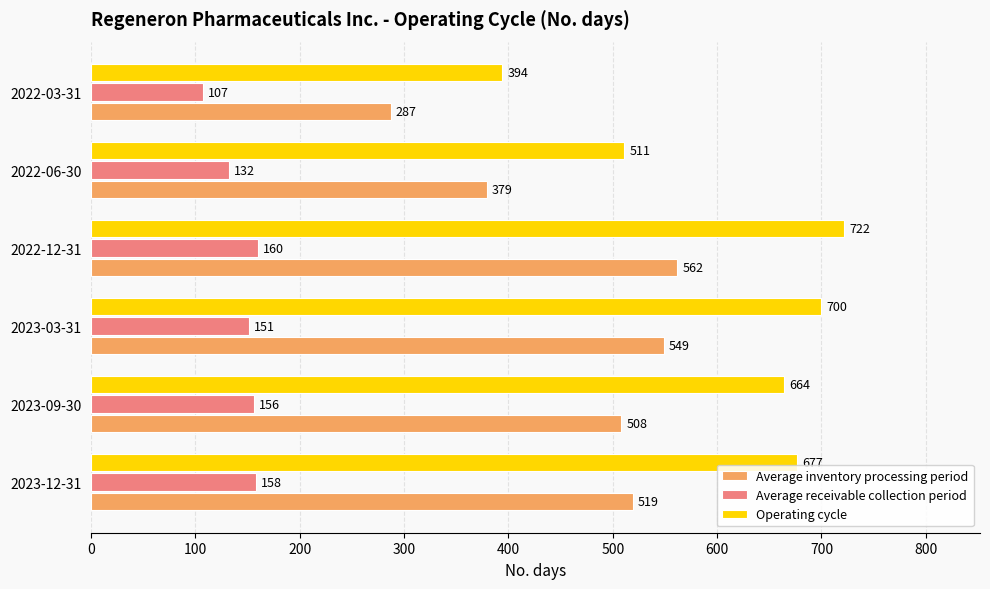

At which label does Operating cycle reach its minimum?

2022-03-31